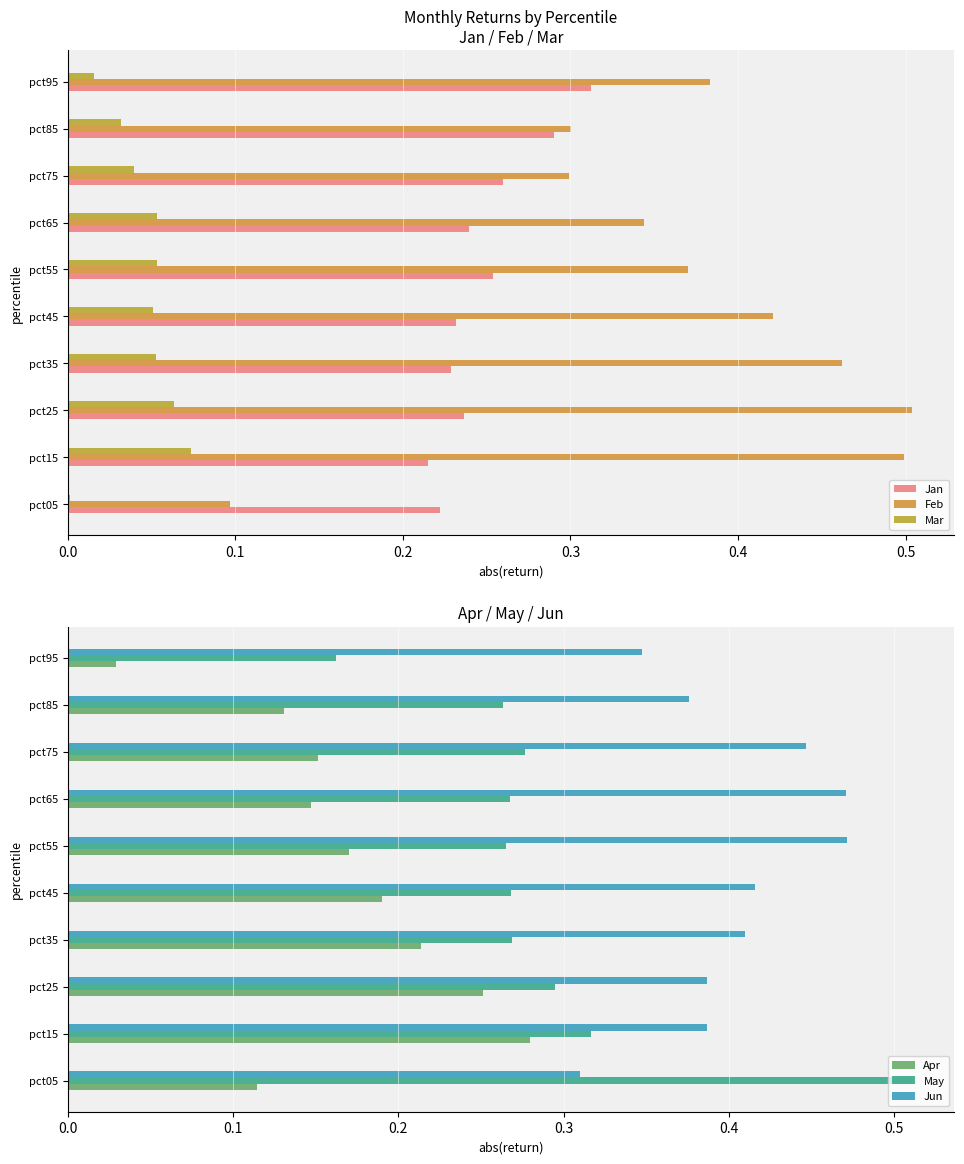

What are all the series names shown in the legend?

Jan, Feb, Mar, Apr, May, Jun